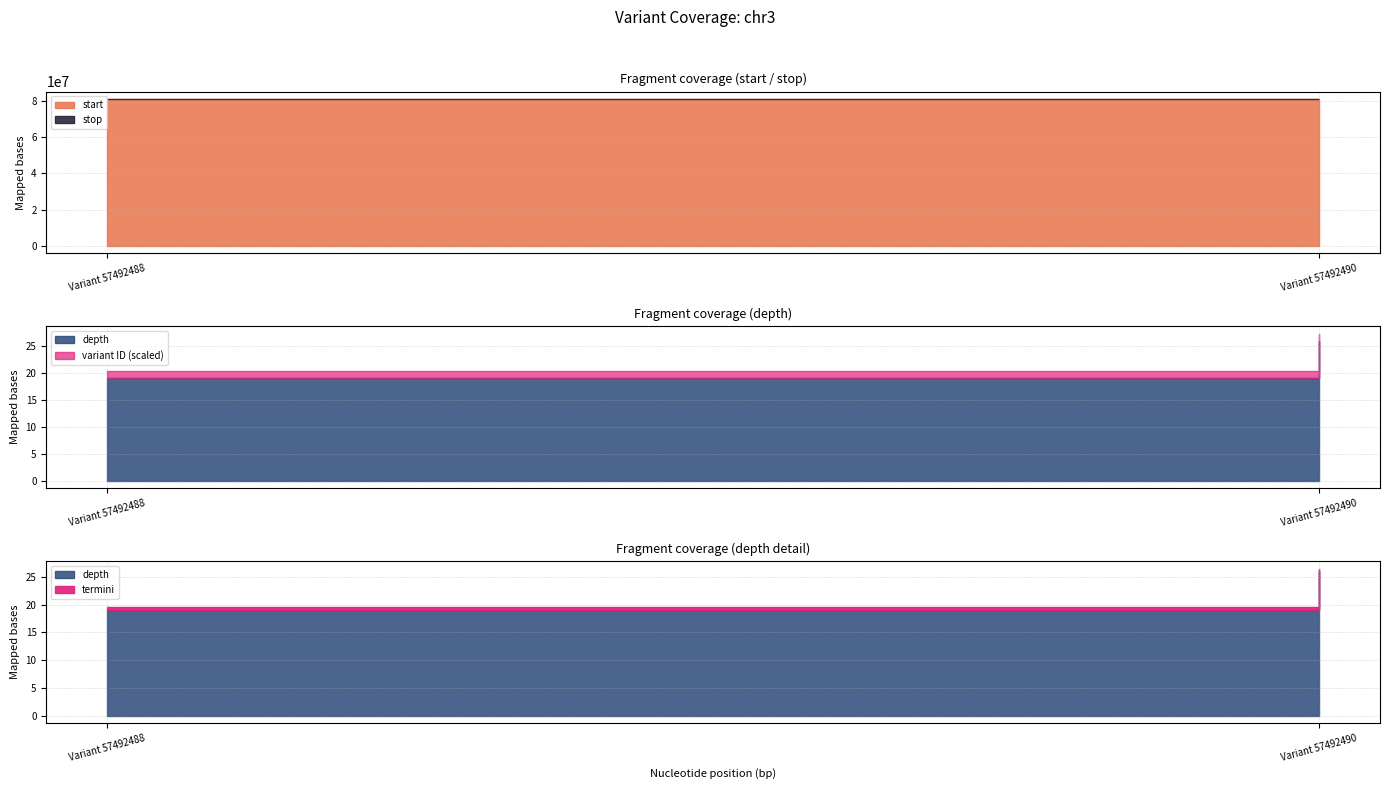

What is the value of the stop point at the 1st from the left?

80992183